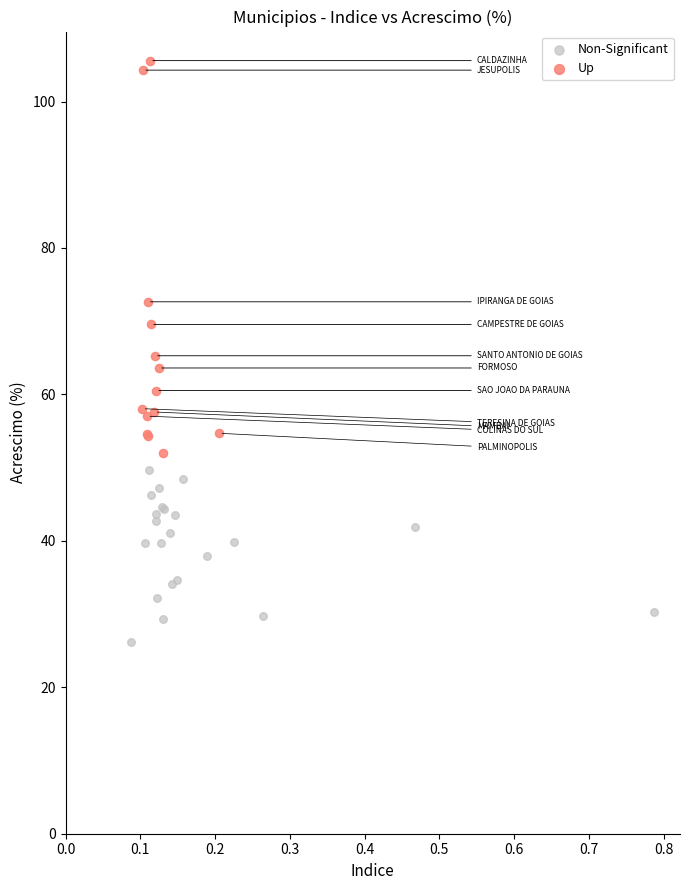

Which series has the largest Y range (max minus min)?

Up